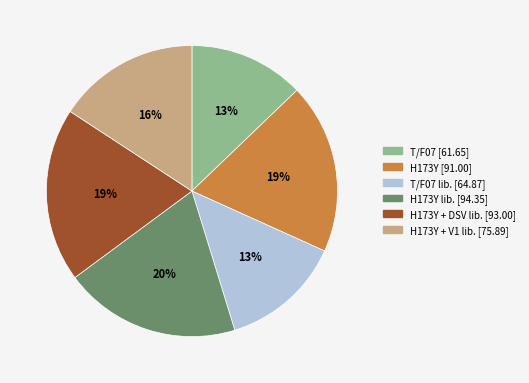

To the nearest percent, what is the difference between the largest and smallest slice percentages?

7%